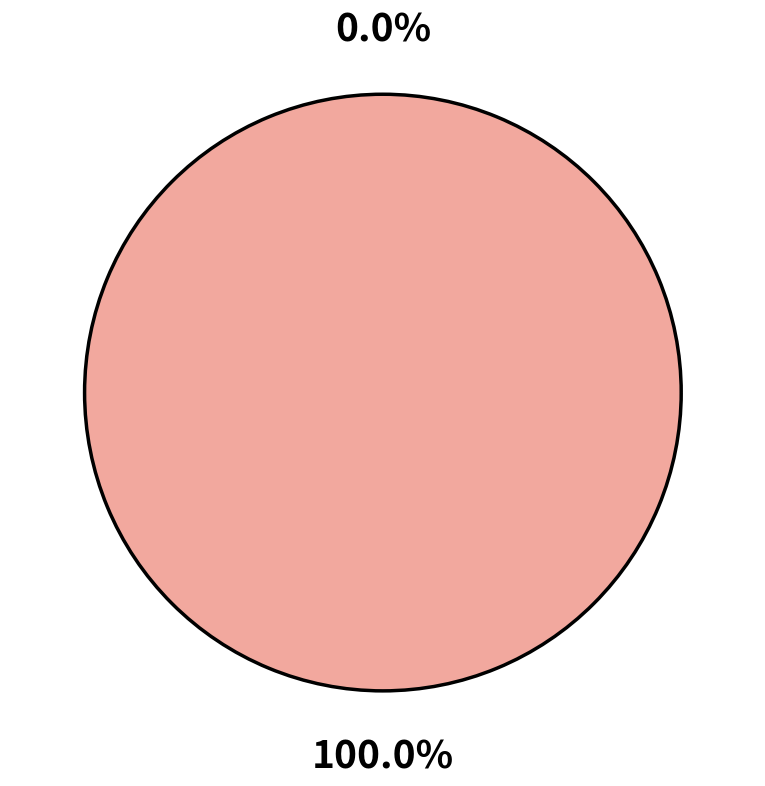

Is it true that 160912 is 7% of the pie?

False